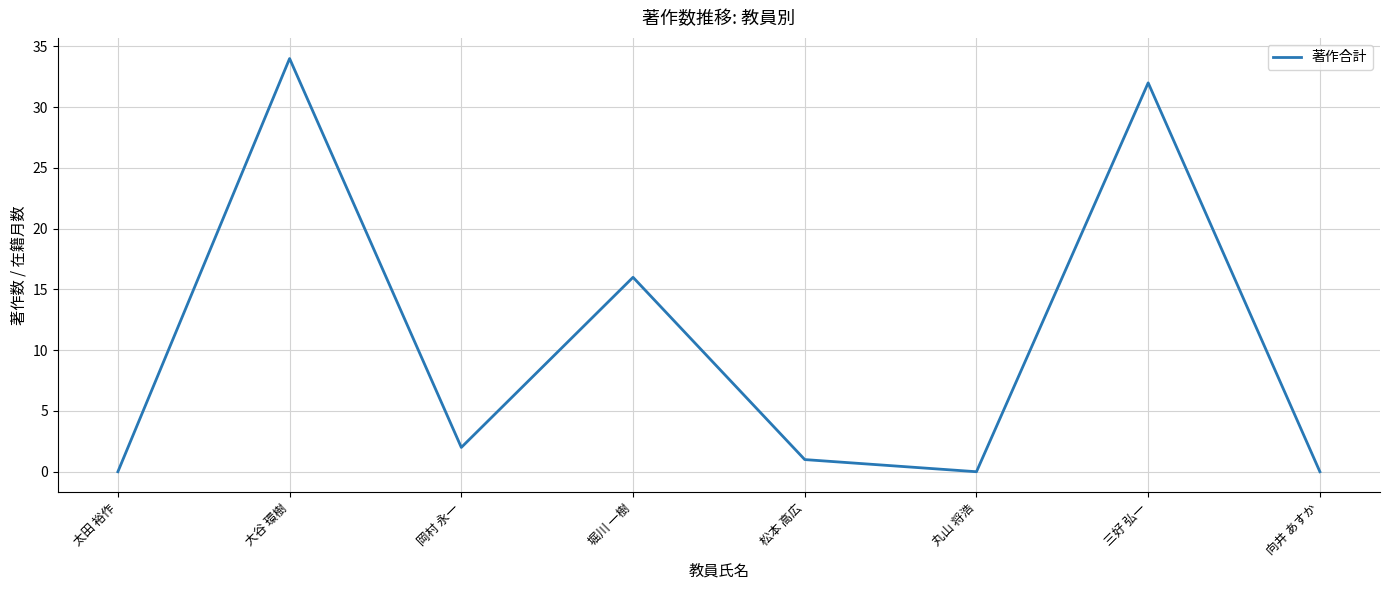

True or false: there are more than 0 points higher than both neighbors.

True